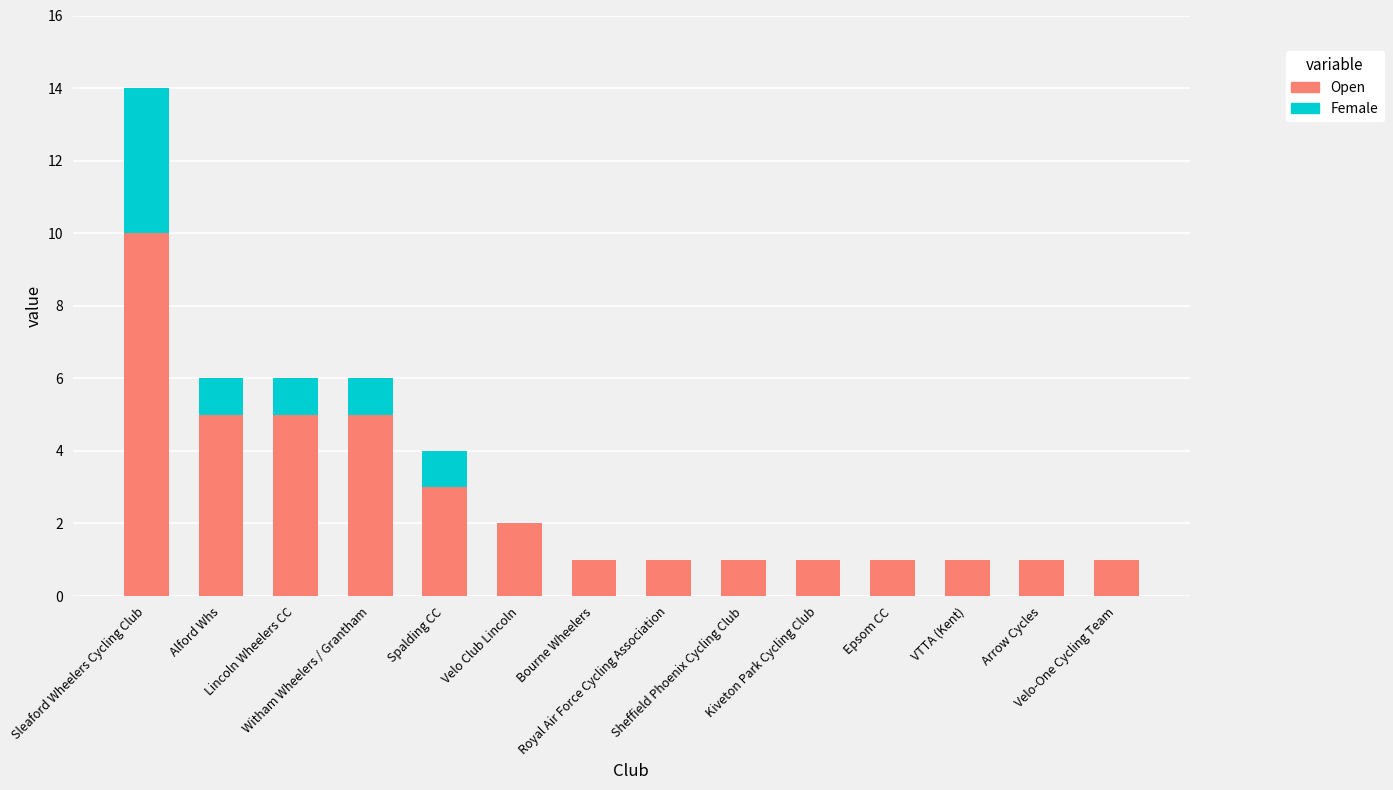

At which category is the sum across all series the highest?

Sleaford Wheelers Cycling Club